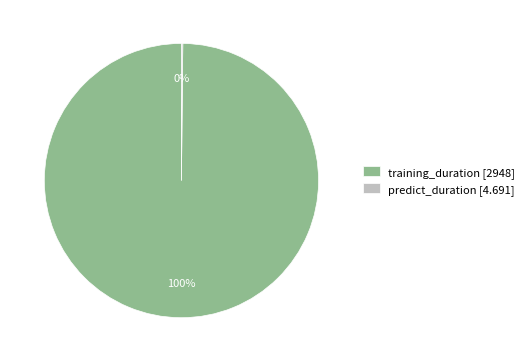

True or false: training_duration accounts for 100% of the total.

True